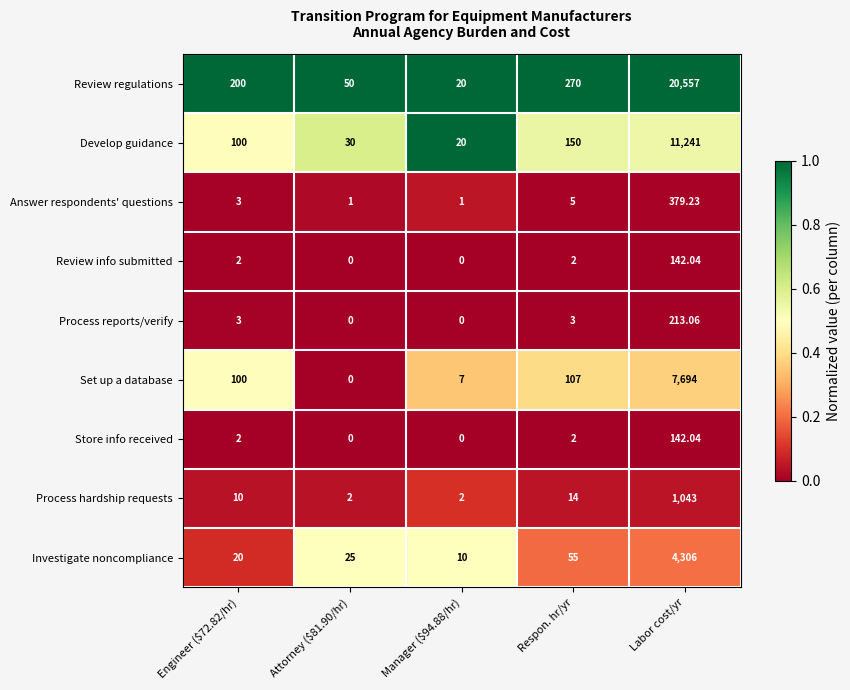

Where is Develop guidance nearest to the value 5630?

Respon. hr/yr